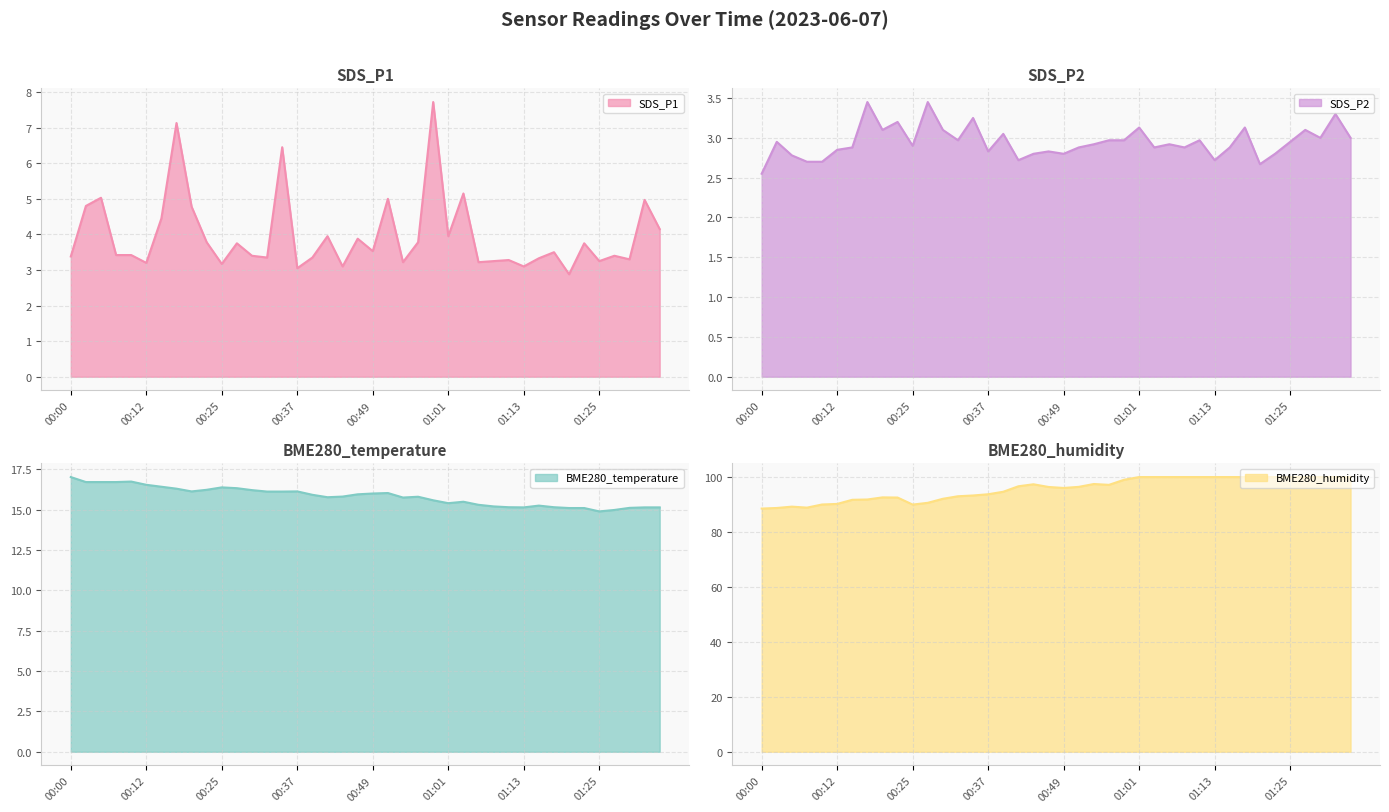

Does the chart display data point markers on the line(s)?

No